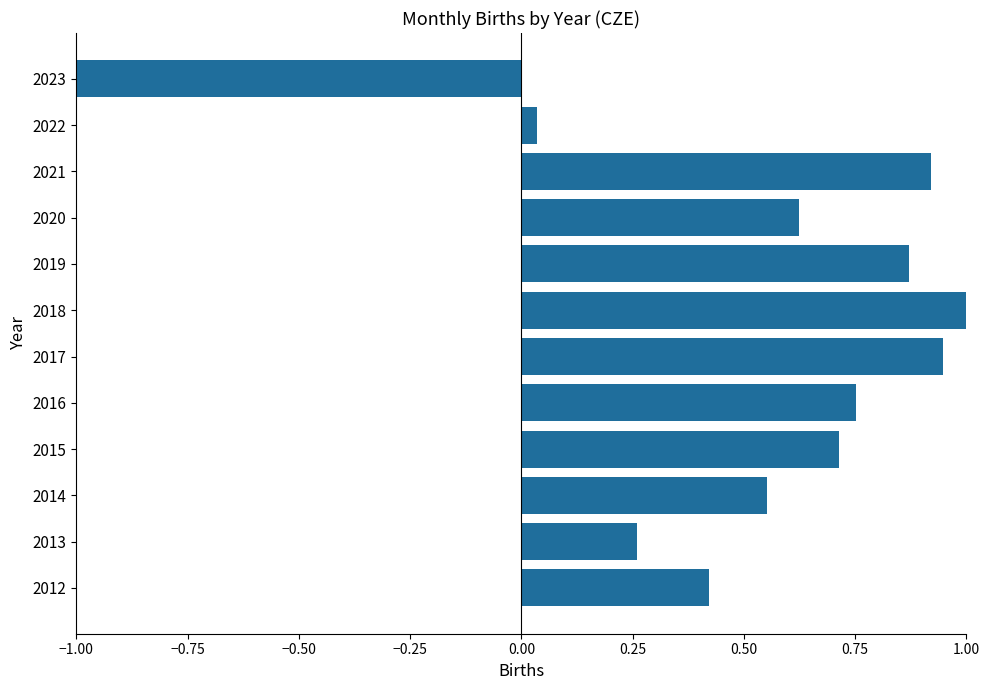

The chart shows a value of 0.7 at 2015. True or false?

True